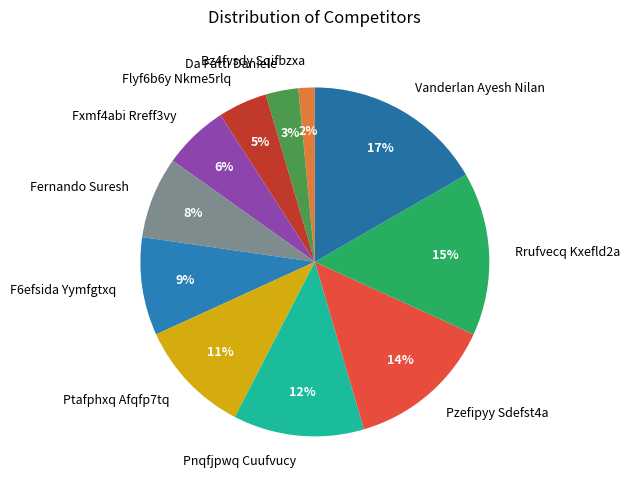

Which category has the smallest portion of the pie?

Bz4fvsdy Sqifbzxa